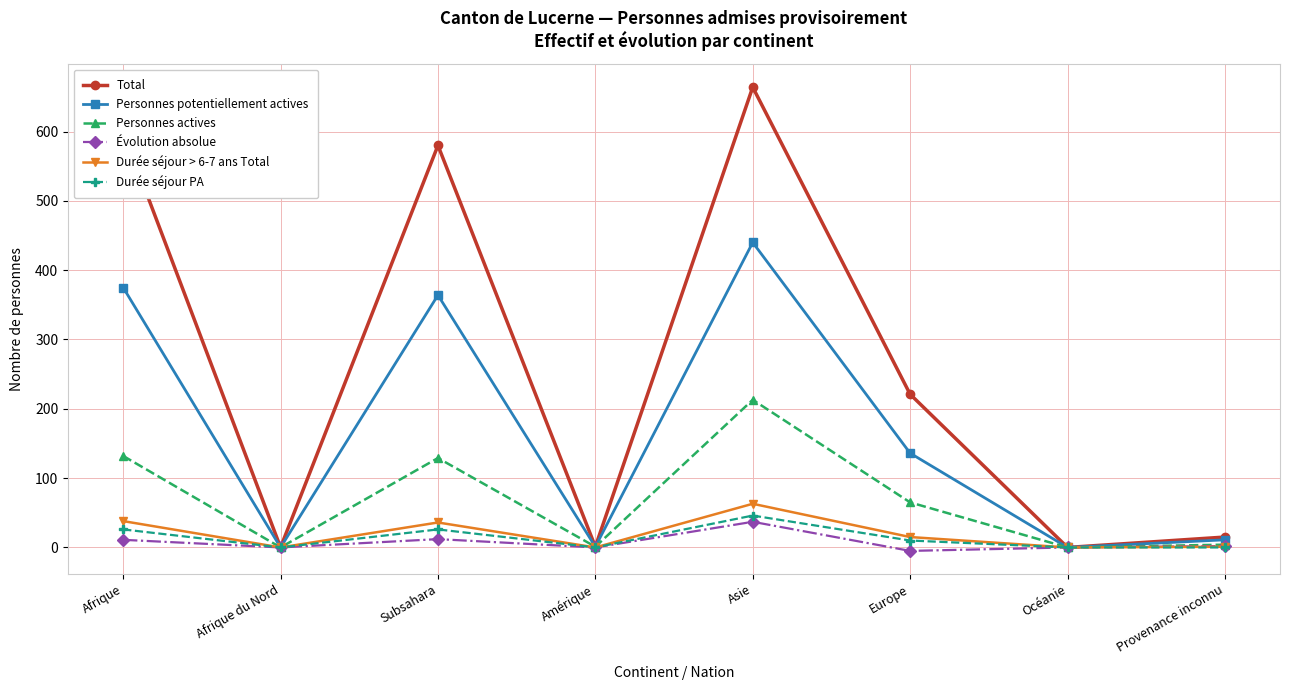

What are all the series names shown in the legend?

Total, Personnes potentiellement actives, Personnes actives, Évolution absolue, Durée séjour > 6-7 ans Total, Durée séjour PA